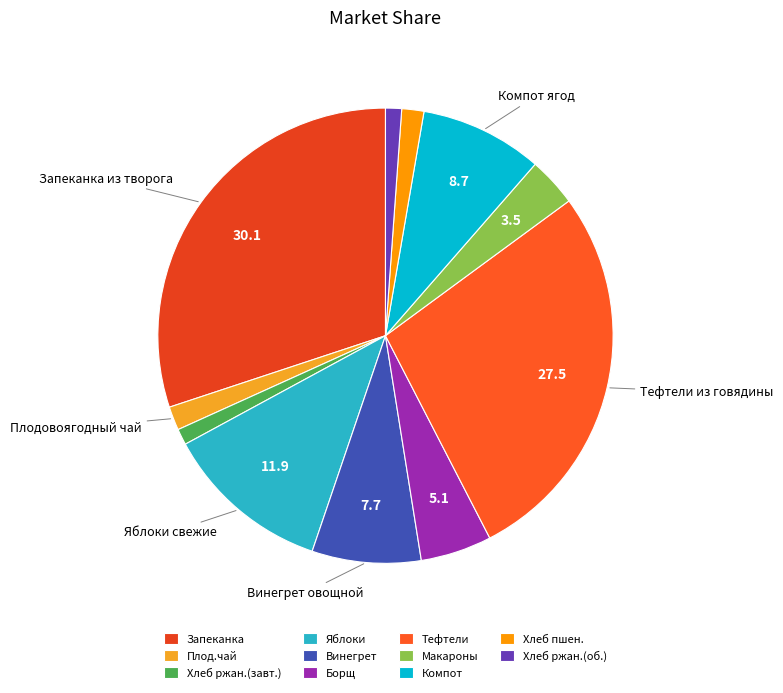

Count the number of slices in the pie.

11